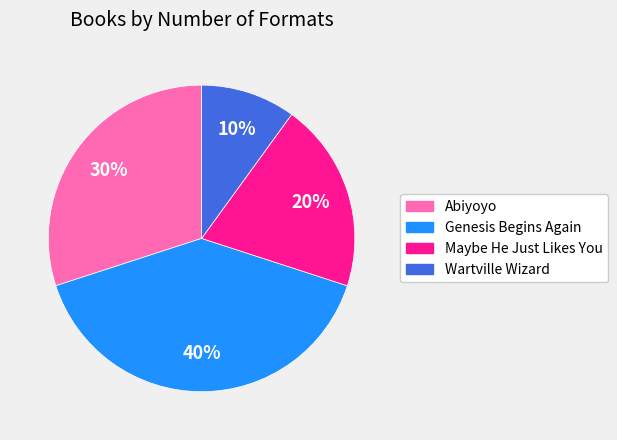

Rank the categories by value from lowest to highest.

Wartville Wizard, Maybe He Just Likes You, Abiyoyo, Genesis Begins Again